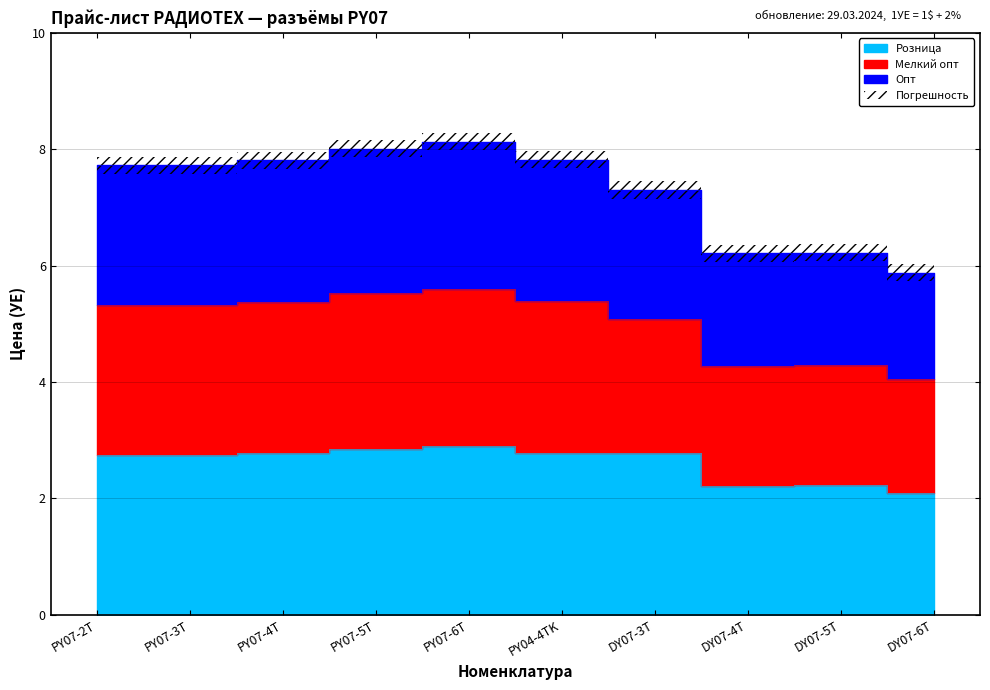

Which category has the lowest value across all series?

DY07-6T